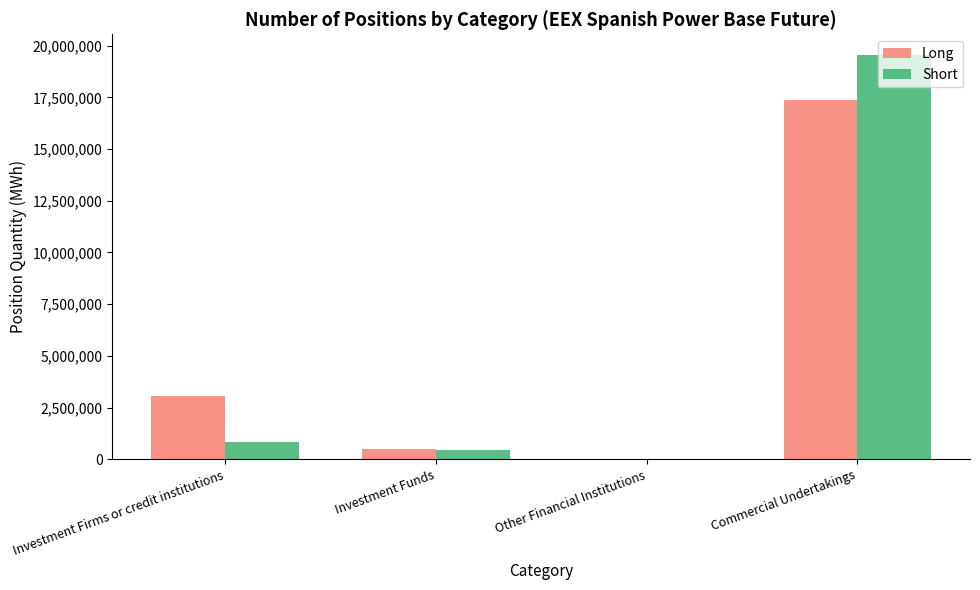

Count the number of categories in the chart.

4